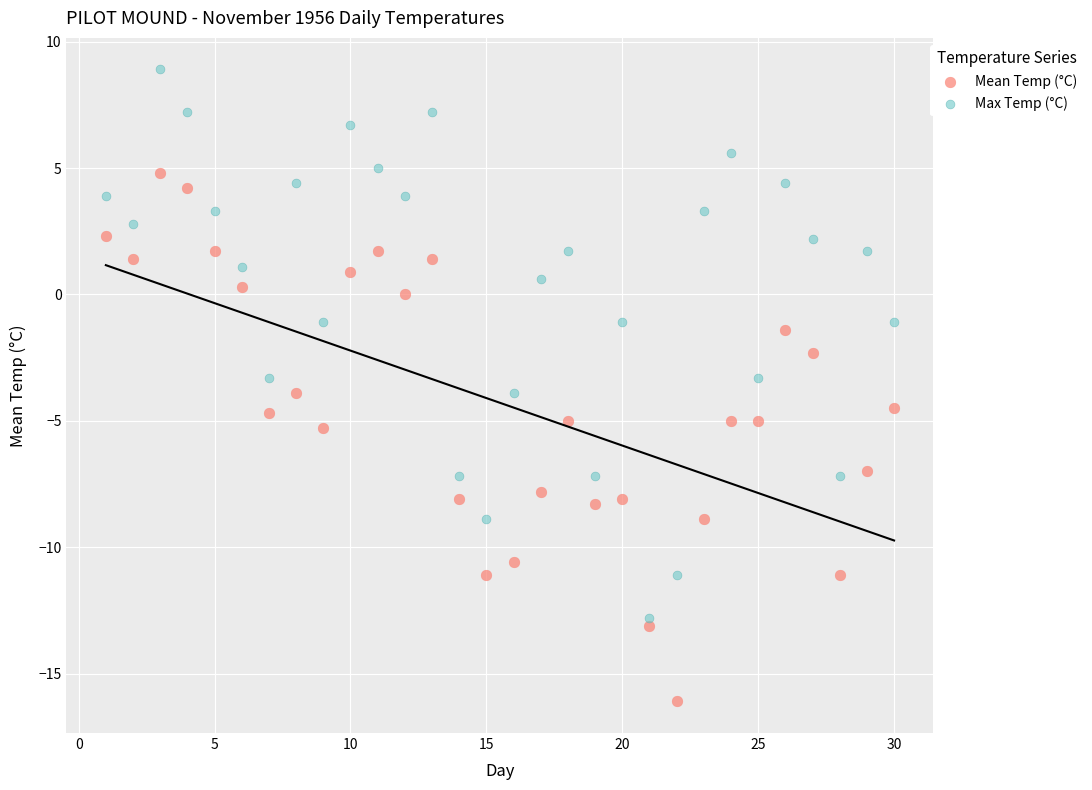

Which series reaches the maximum Y coordinate?

Max Temp (°C)